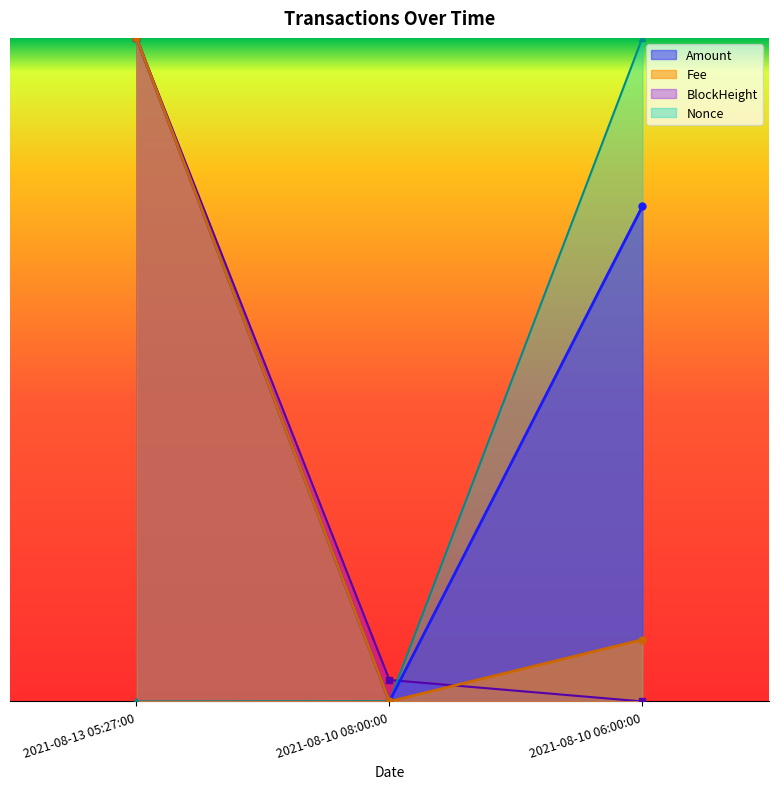

Which label corresponds to the largest value in the chart?

2021-08-13 05:27:00